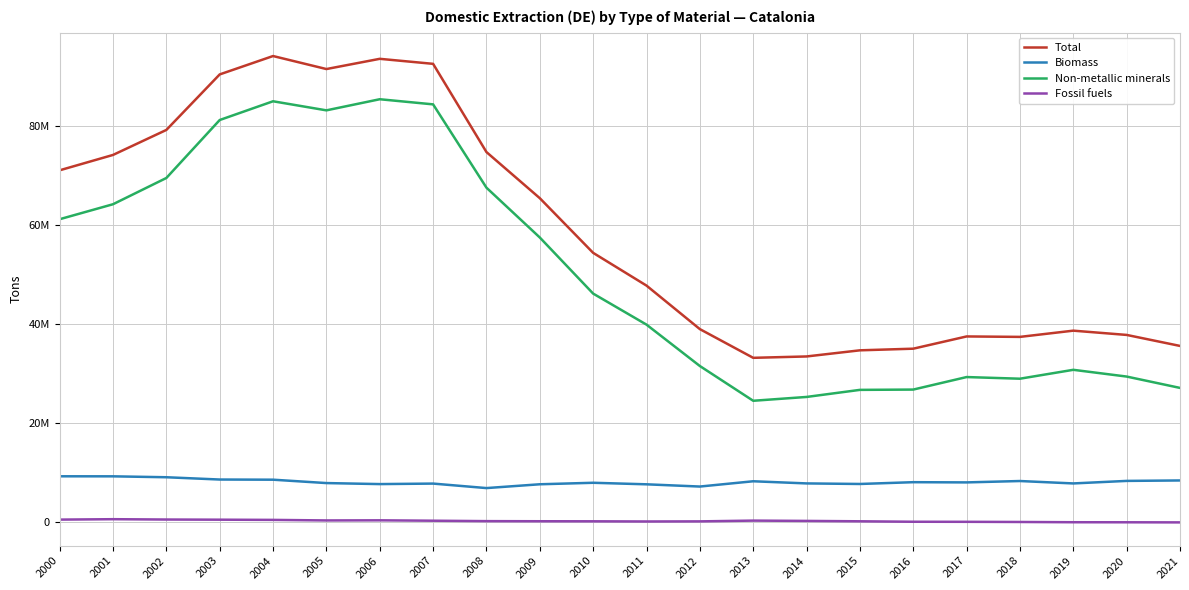

True or false: Biomass has a value of 13915606 at 2021.

False